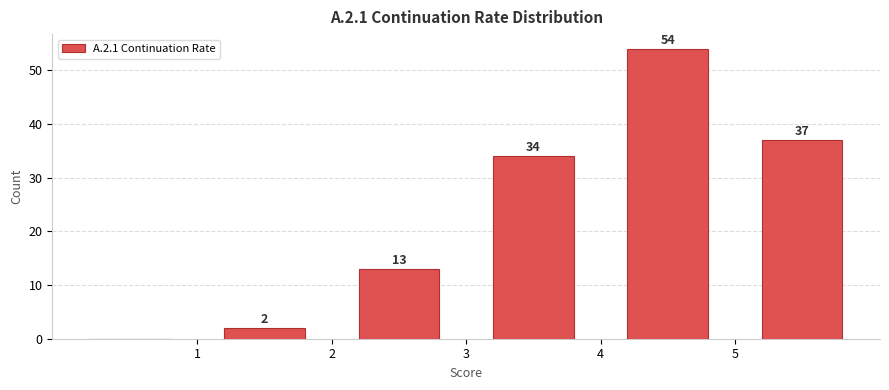

Which range on the x-axis has the tallest bar?

4 to 5